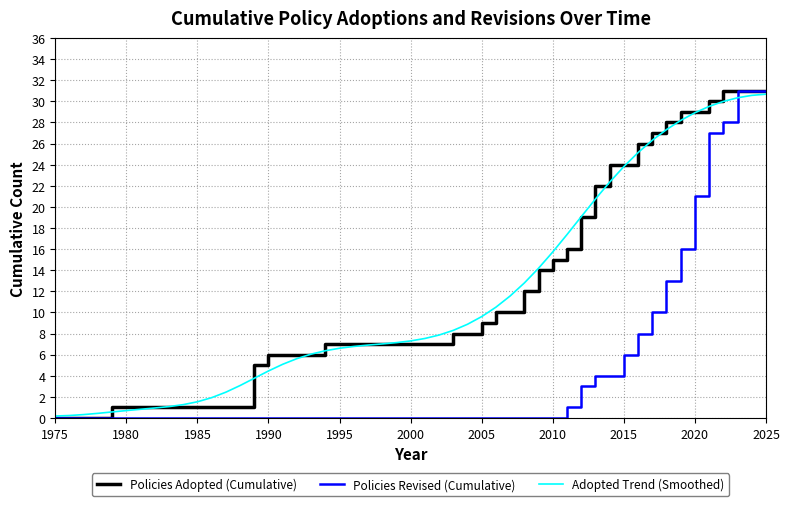

What is the maximum value shown in the chart?

31.0